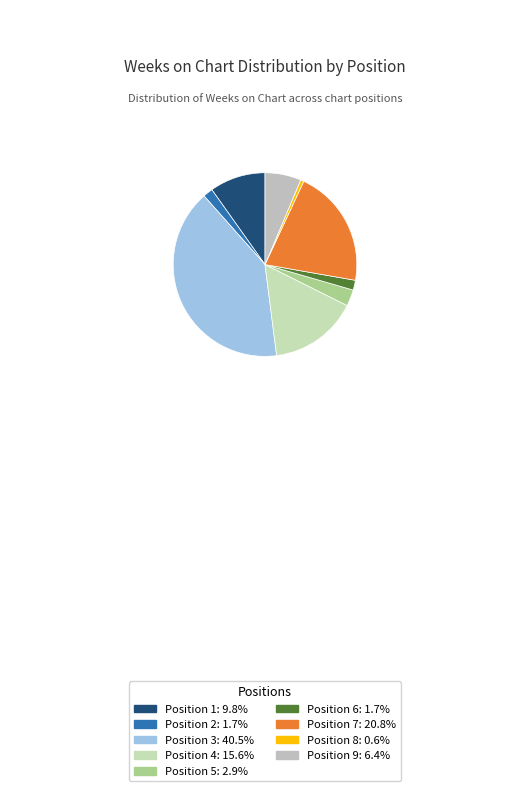

Is there a majority slice in this chart?

No